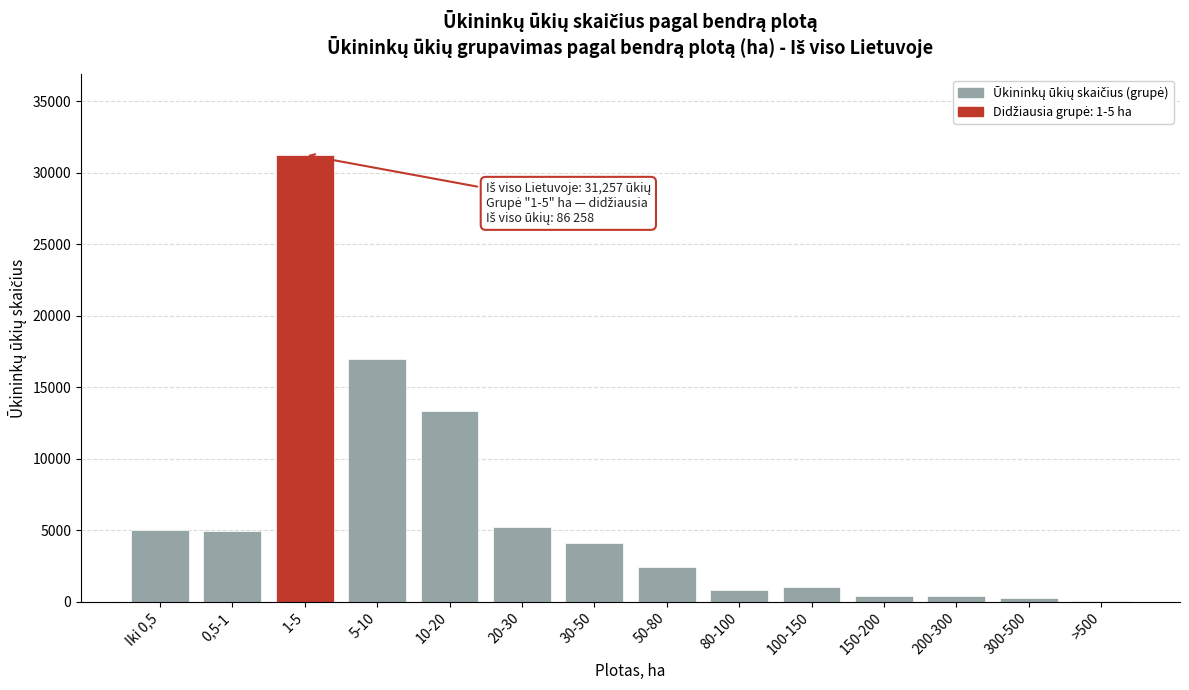

Is it true that the value at 5-10 is 16981?

True